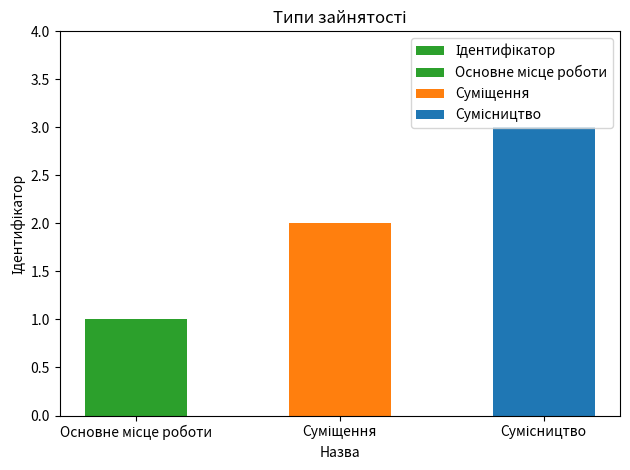

Approximately how many times larger is the value at Основне місце роботи compared to Сумісництво?

0.3